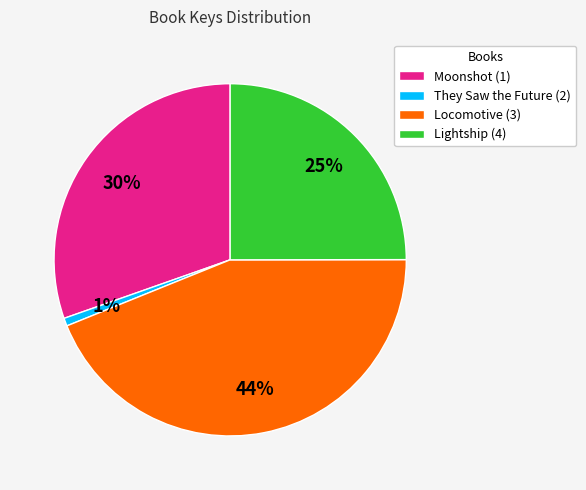

To the nearest percent, what portion does They Saw the Future (2) represent?

1%